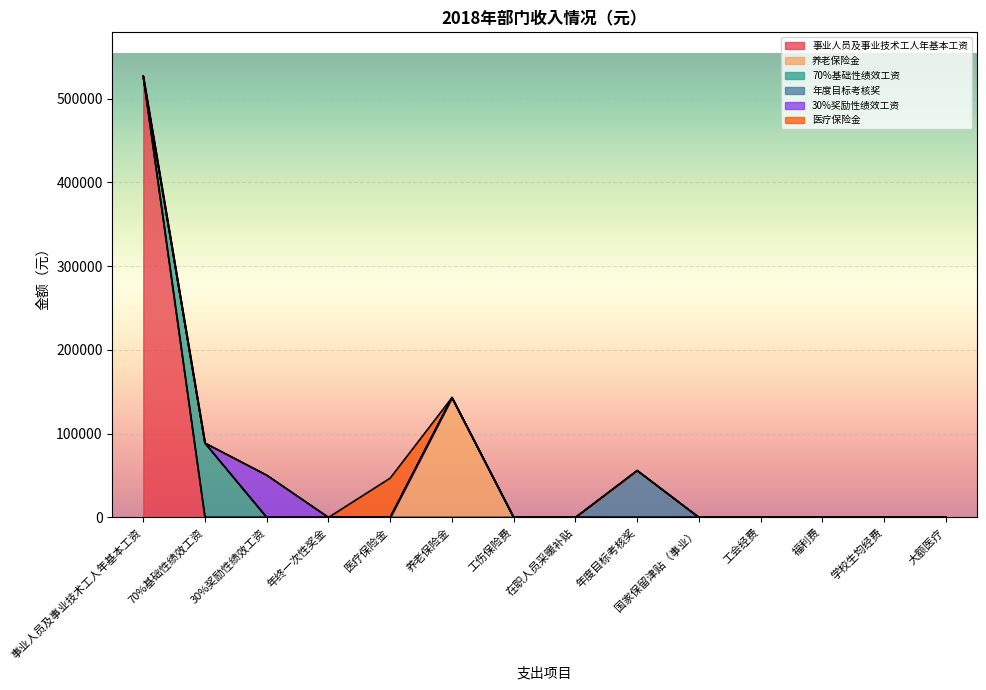

Rank the categories by value from lowest to highest.

大额医疗, 工伤保险费, 国家保留津贴（事业）, 在职人员采暖补贴, 工会经费, 福利费, 学校生均经费, 年终一次性奖金, 医疗保险金, 30%奖励性绩效工资, 年度目标考核奖, 70%基础性绩效工资, 养老保险金, 事业人员及事业技术工人年基本工资